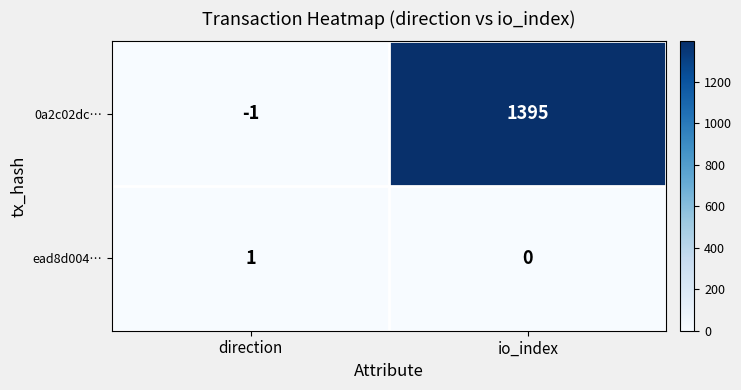

Reading right to left, transcribe all the data shown in this chart.

0a2c02dc…: io_index=1395	direction=-1
ead8d004…: io_index=0	direction=1